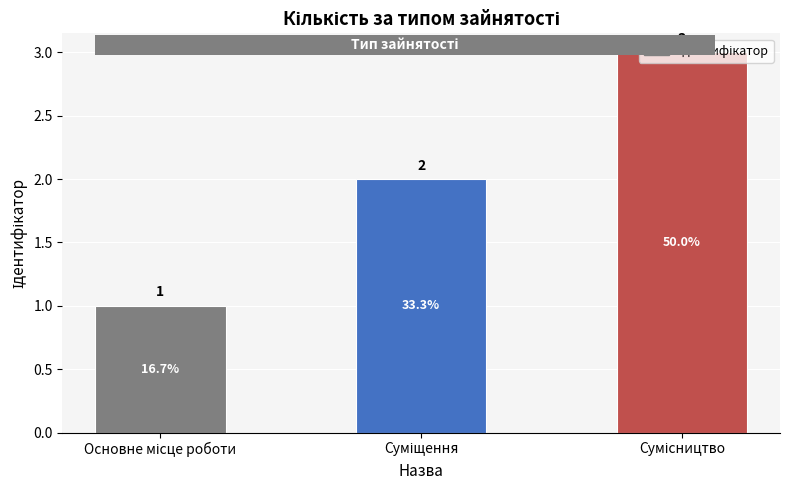

What is the maximum value shown in the chart?

3